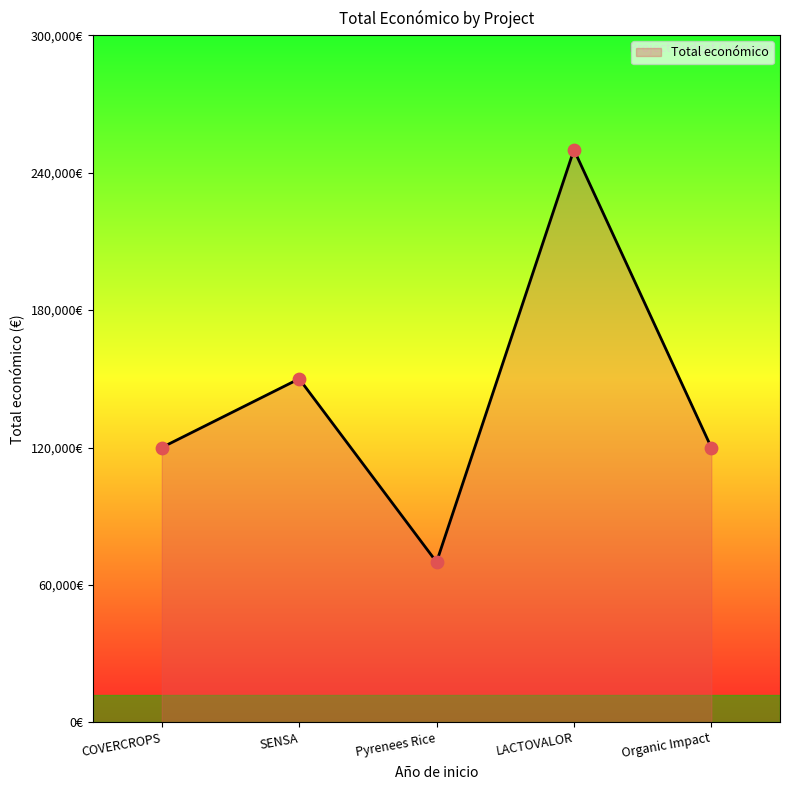

Does the chart have visible grid lines?

No